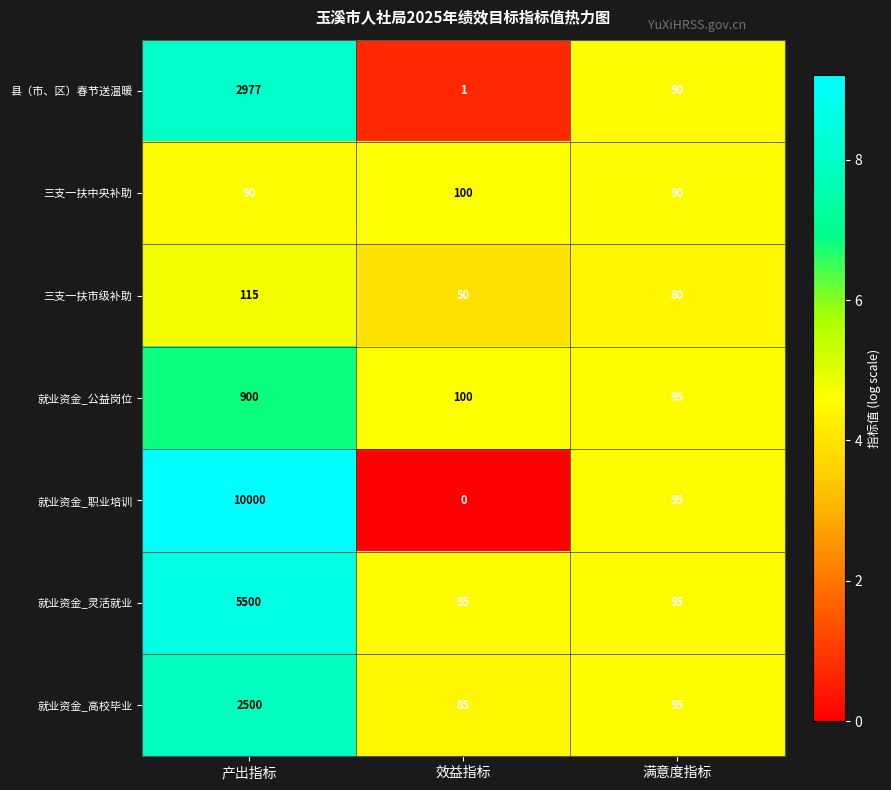

Reading right to left, extract all data points from this chart.

县（市、区）春节送温暖: 90	1	2977
三支一扶中央补助: 90	100	90
三支一扶市级补助: 80	50	115
就业资金_公益岗位: 95	100	900
就业资金_职业培训: 95	0	10000
就业资金_灵活就业: 95	95	5500
就业资金_高校毕业: 95	85	2500